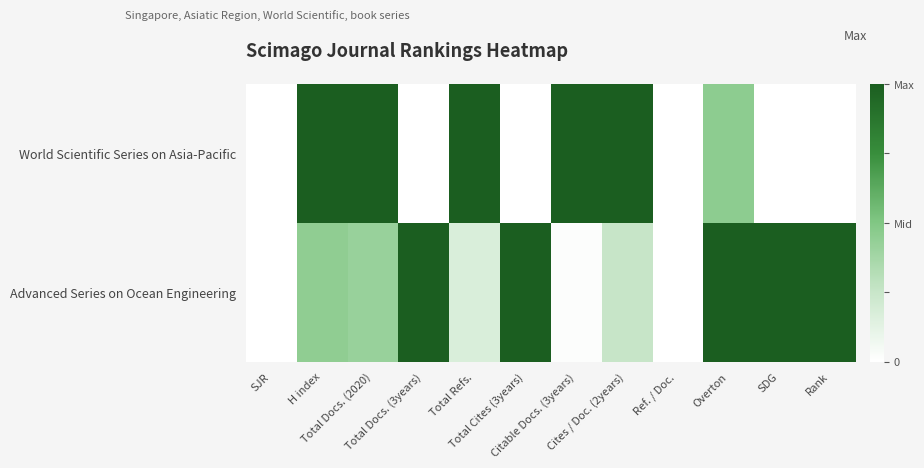

At which category is the sum across all series the highest?

Overton